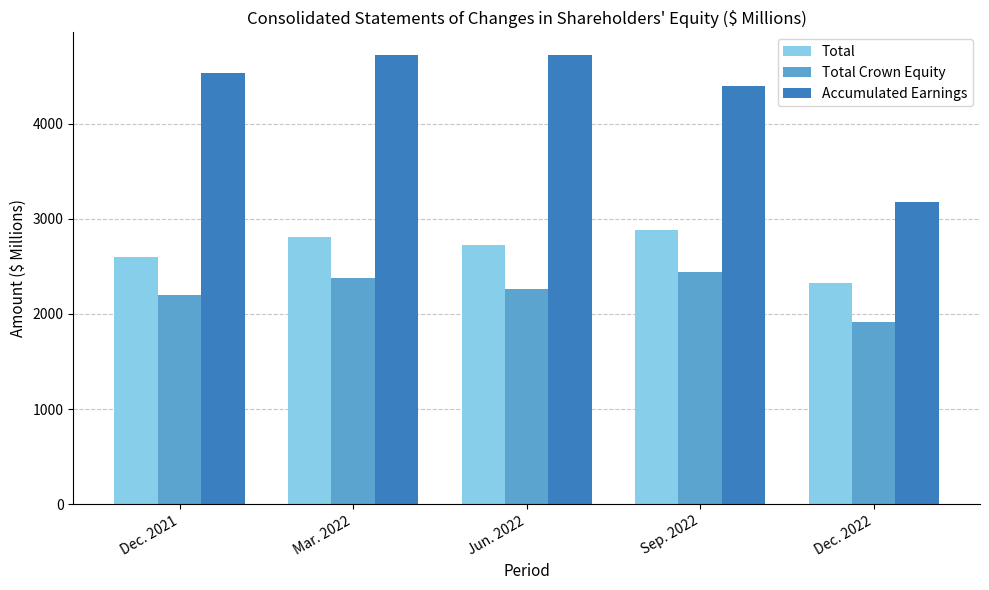

What is the greatest value displayed?

4724